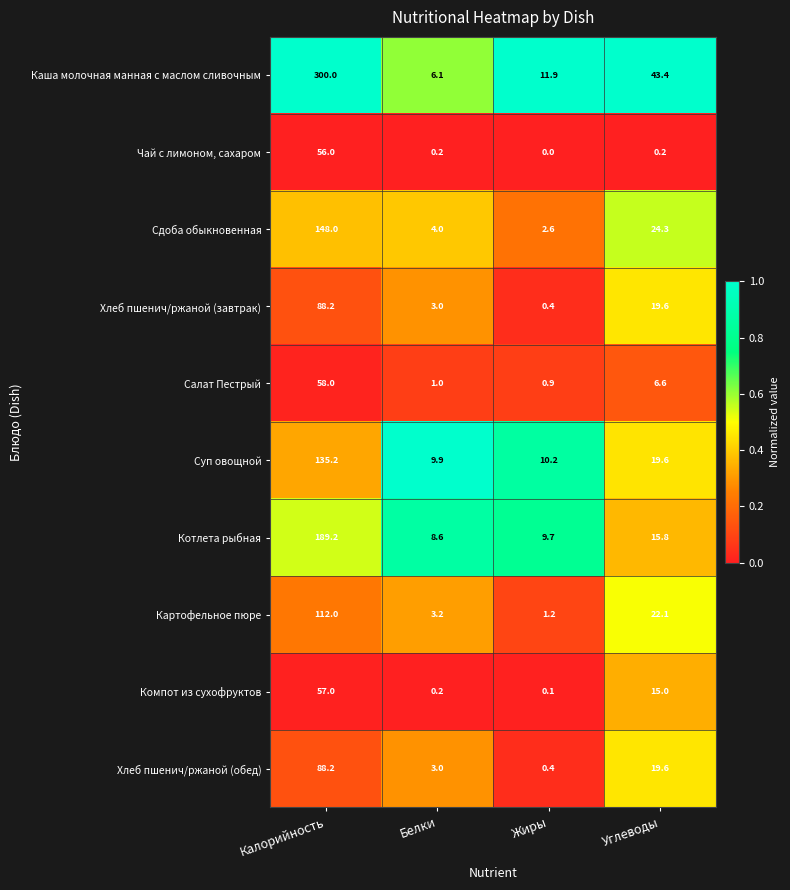

What is the spread (max minus min) of values at Белки?

9.7